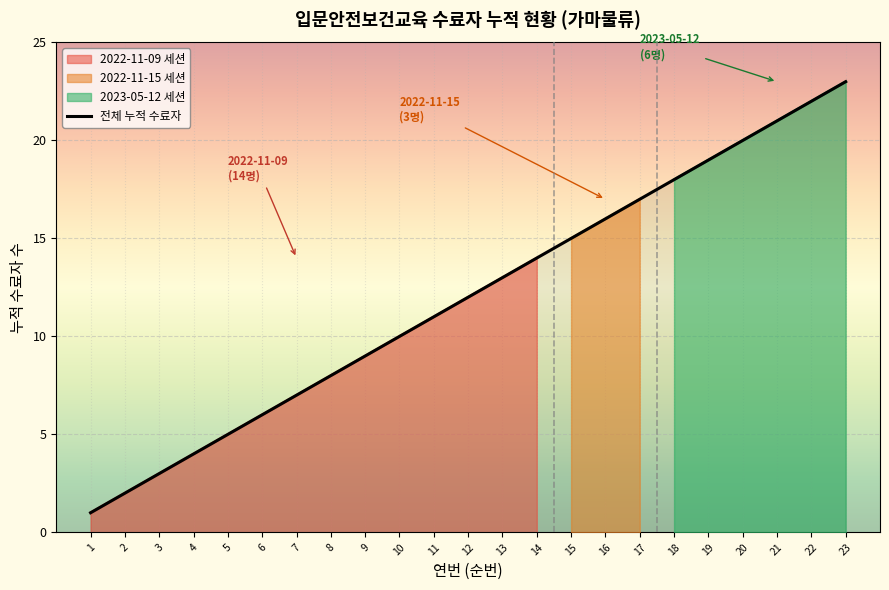

What is the change in value from 1 to 3?

+2